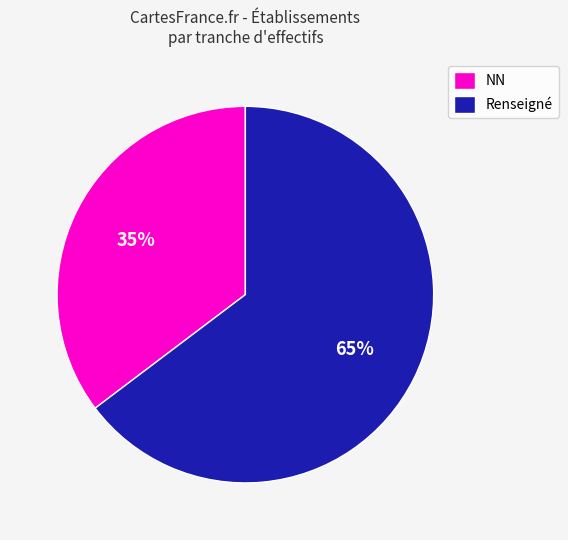

To the nearest percent, what percentage of the pie is Renseigné?

65%